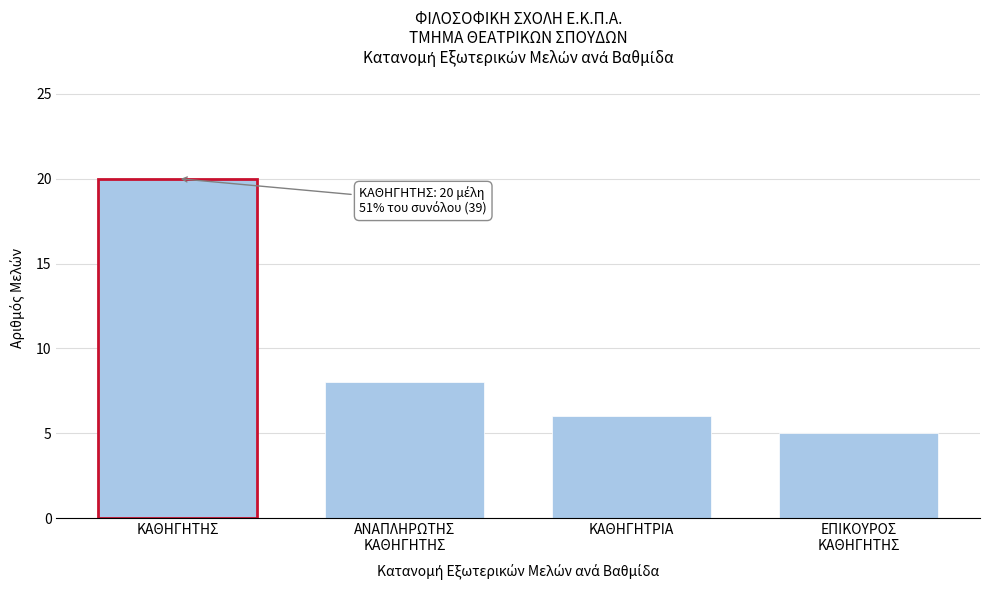

Reading left to right, extract all data points from this chart.

20	8	6	5